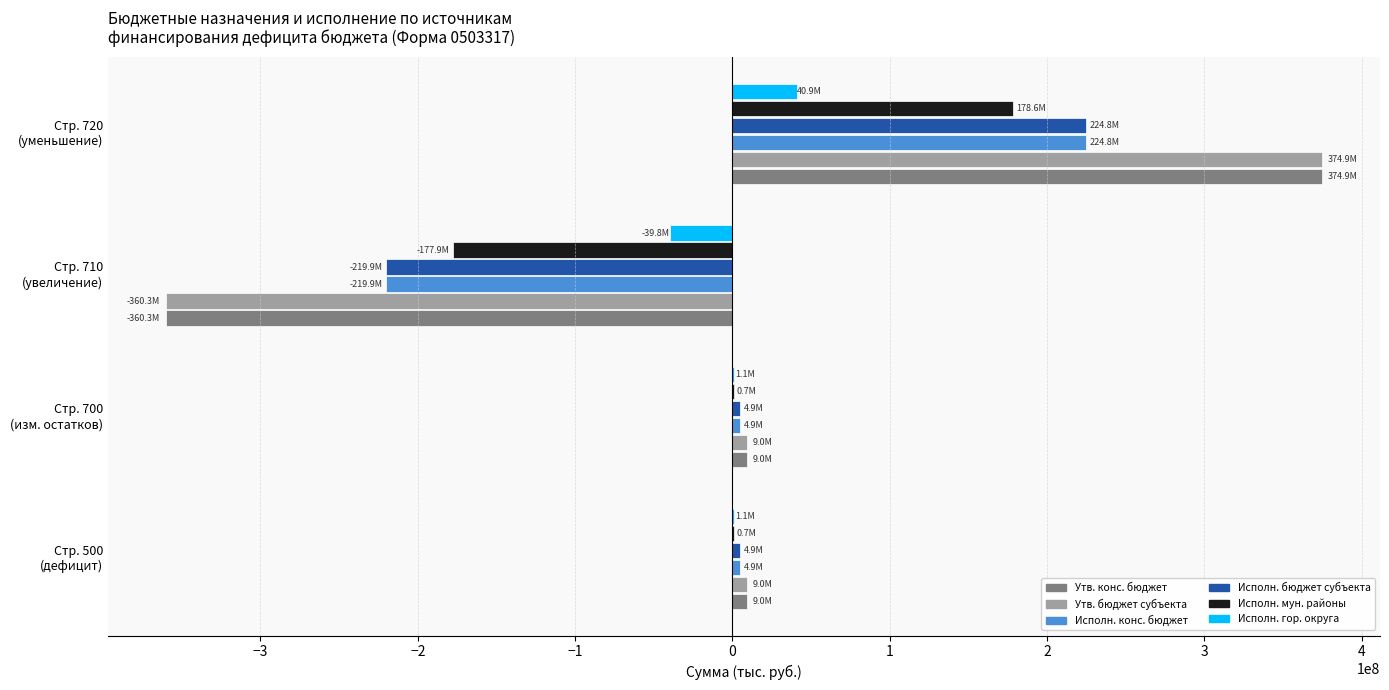

What is the maximum value for Исполн. мун. районы?

178636041.1